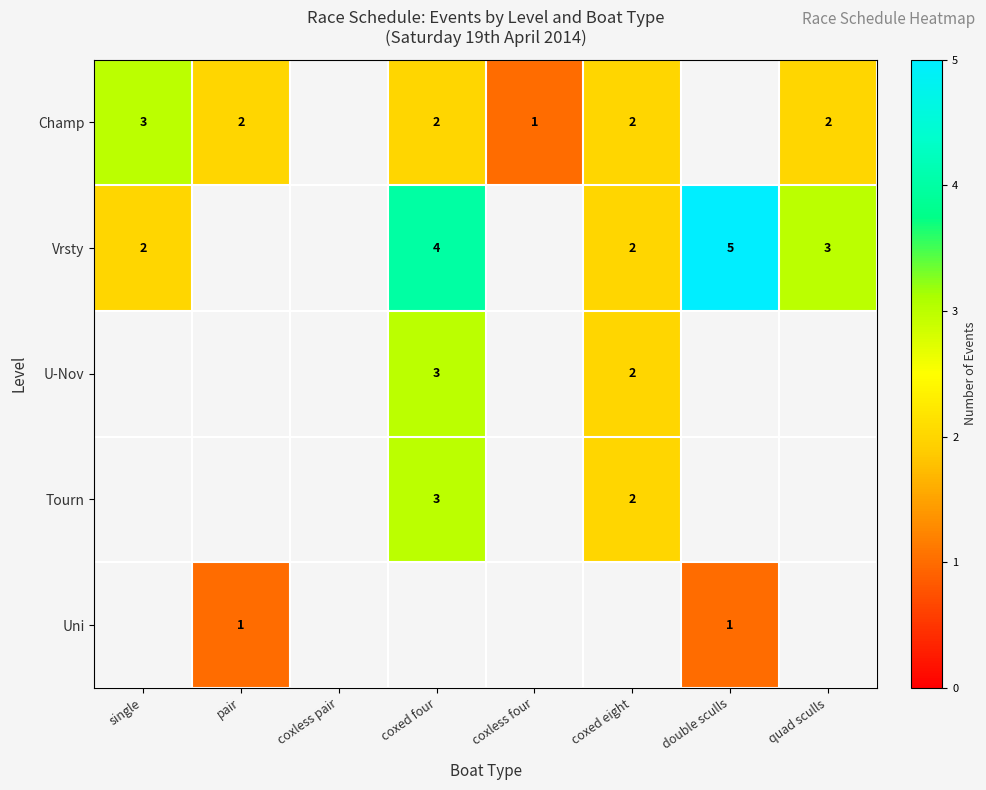

What is the sum of the Champ values at pair and coxed four?

4